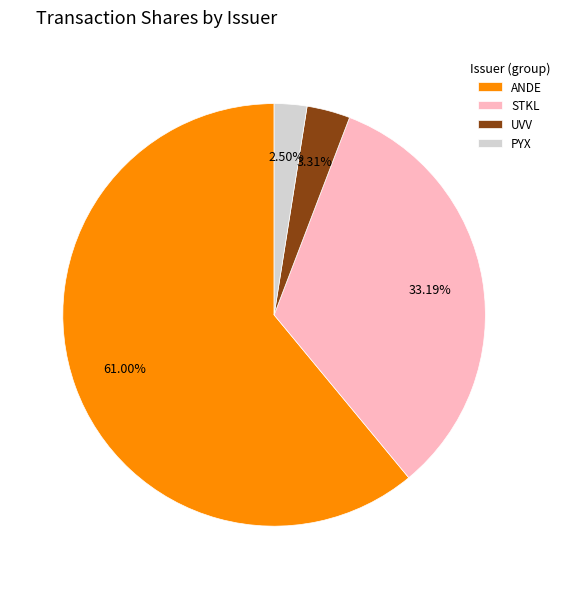

Combined, do ANDE and PYX account for over 50%?

Yes